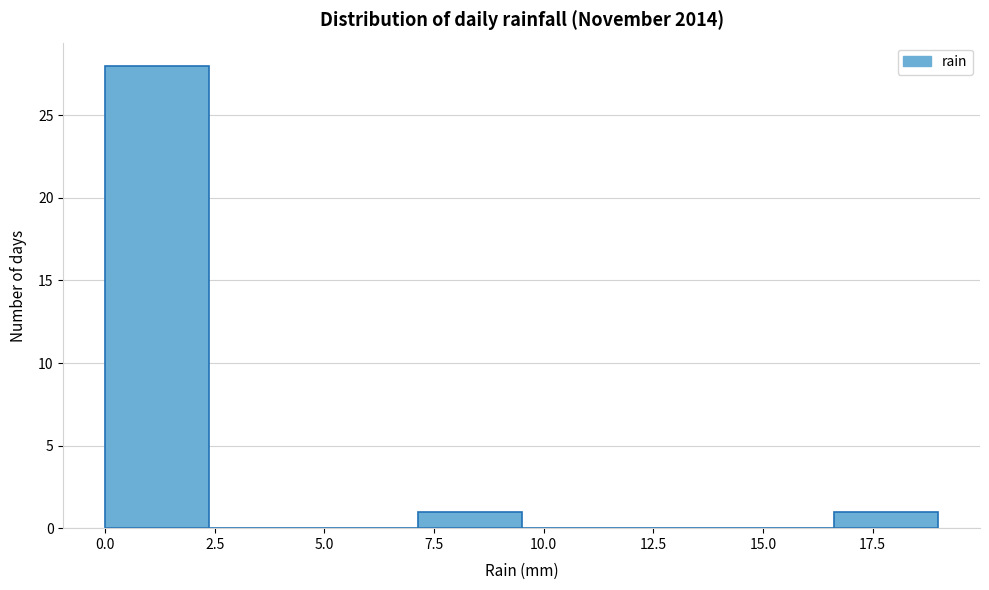

Reading left to right, list every bar in this chart as the range it spans on the x-axis followed by its height. Neither the bar edges nor the heights are printed on the chart, so give them approximately, as read against the axes.

0.0 to 2.5: 28
2.5 to 5.0: 0
5.0 to 7.0: 0
7.0 to 9.5: 1
9.5 to 12.0: 0
12.0 to 14.5: 0
14.5 to 16.5: 0
16.5 to 19.0: 1